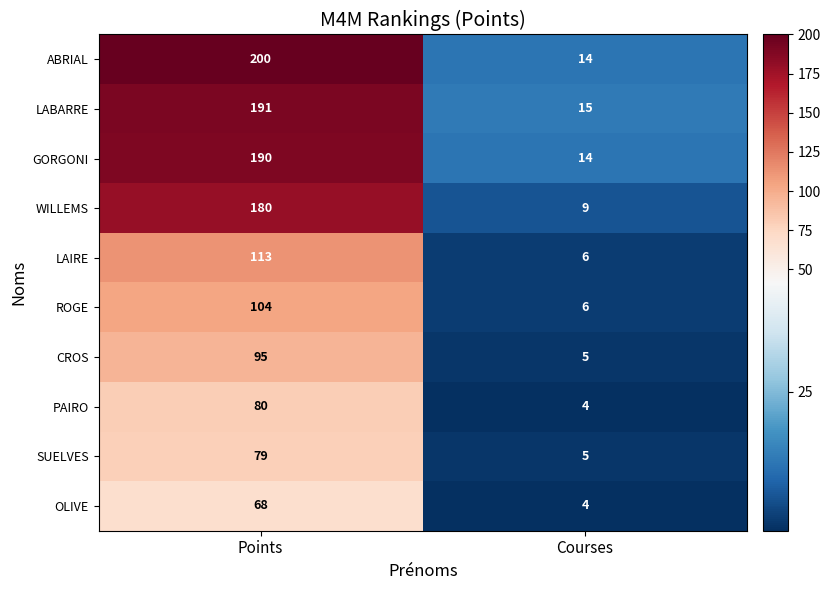

Which series has the largest range (max minus min)?

ABRIAL